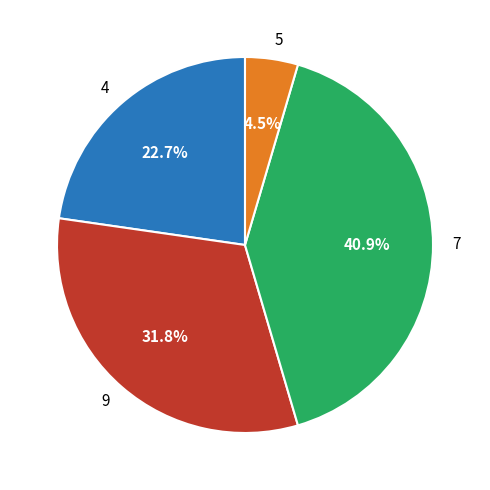

What portion of the pie excludes 5?

95.5%